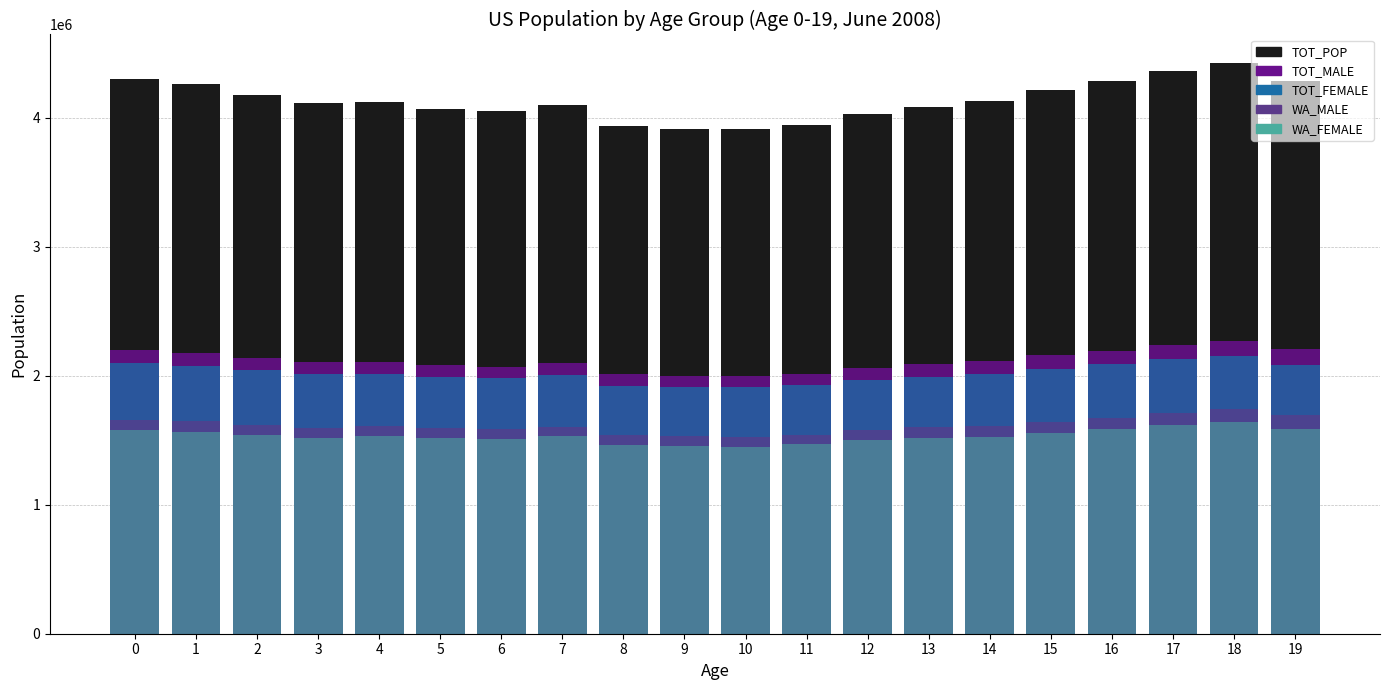

Between 7 and 18, which series saw the biggest shift?

TOT_POP